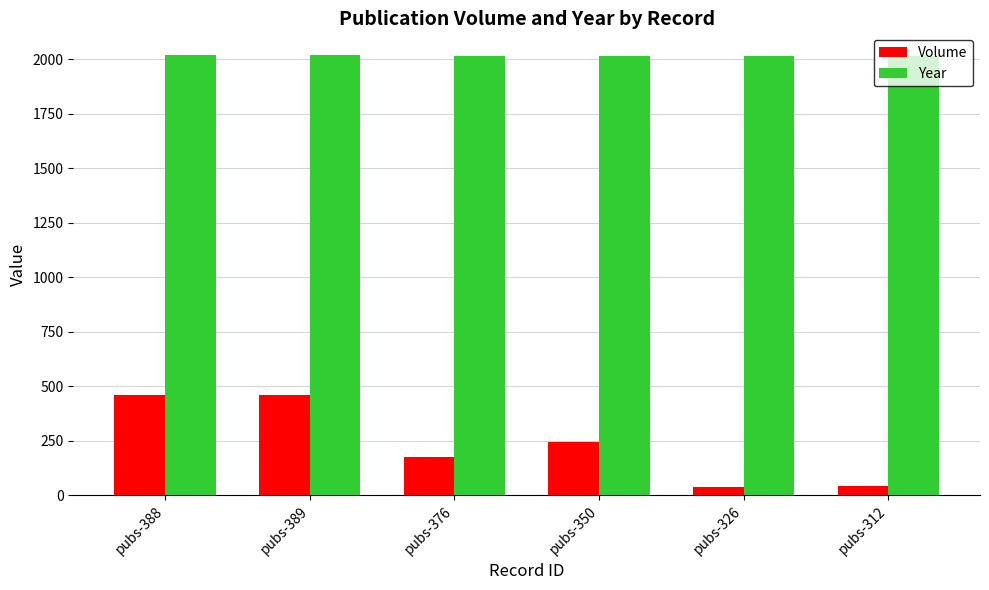

Where does the Year series first go above 2017?

pubs-388